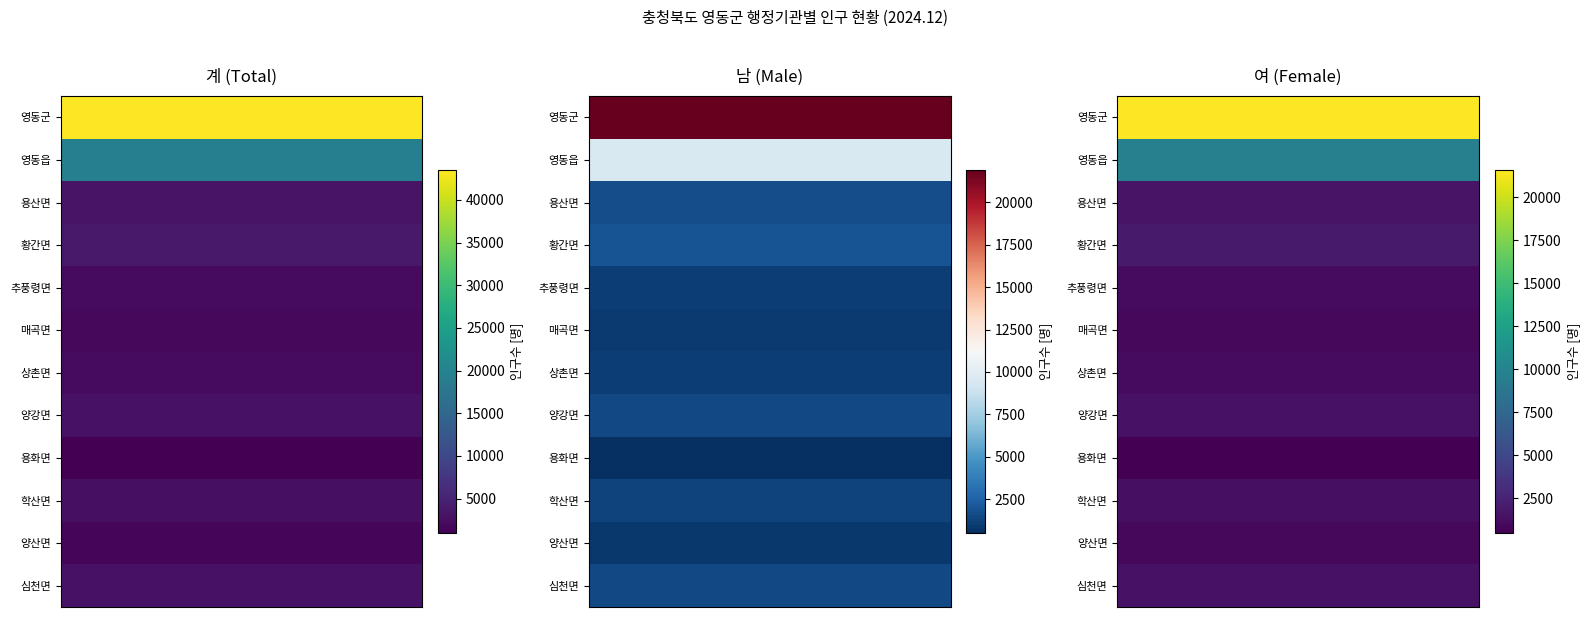

What is the greatest value displayed?

43551